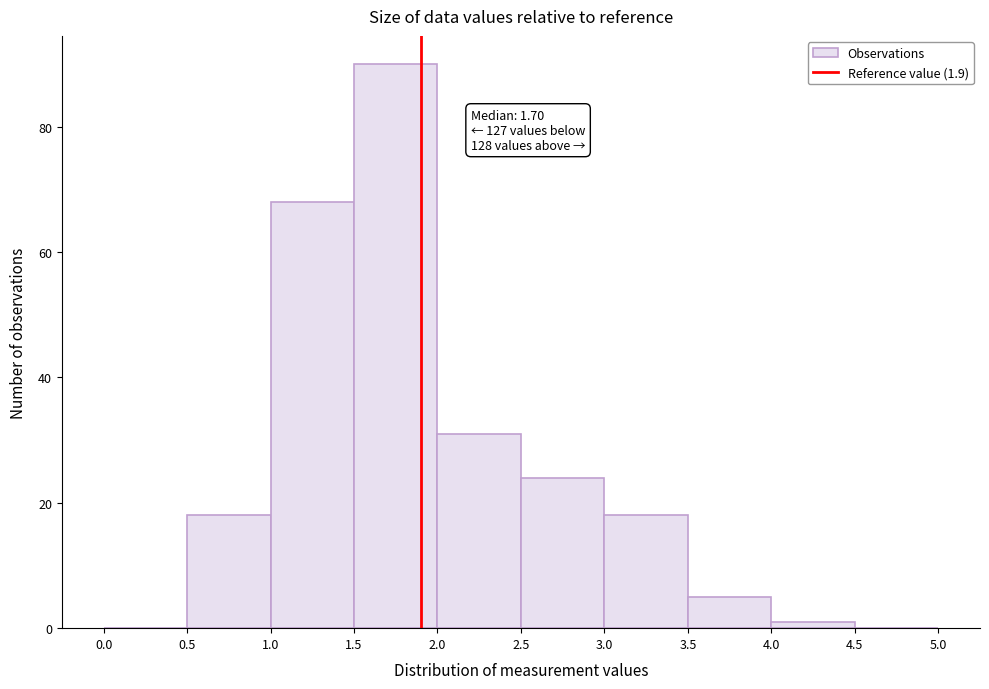

Over which range of the x-axis is the bar tallest?

1.5 to 2.0